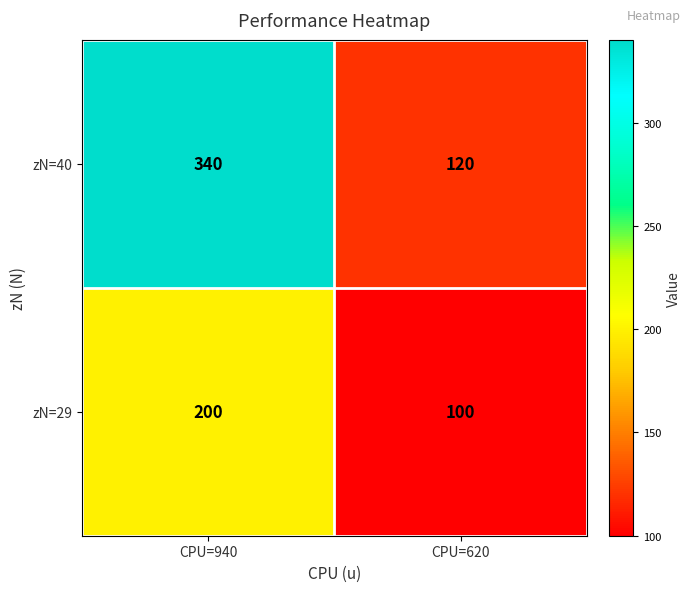

What is the approximate value of zN=40 at CPU=620?

120